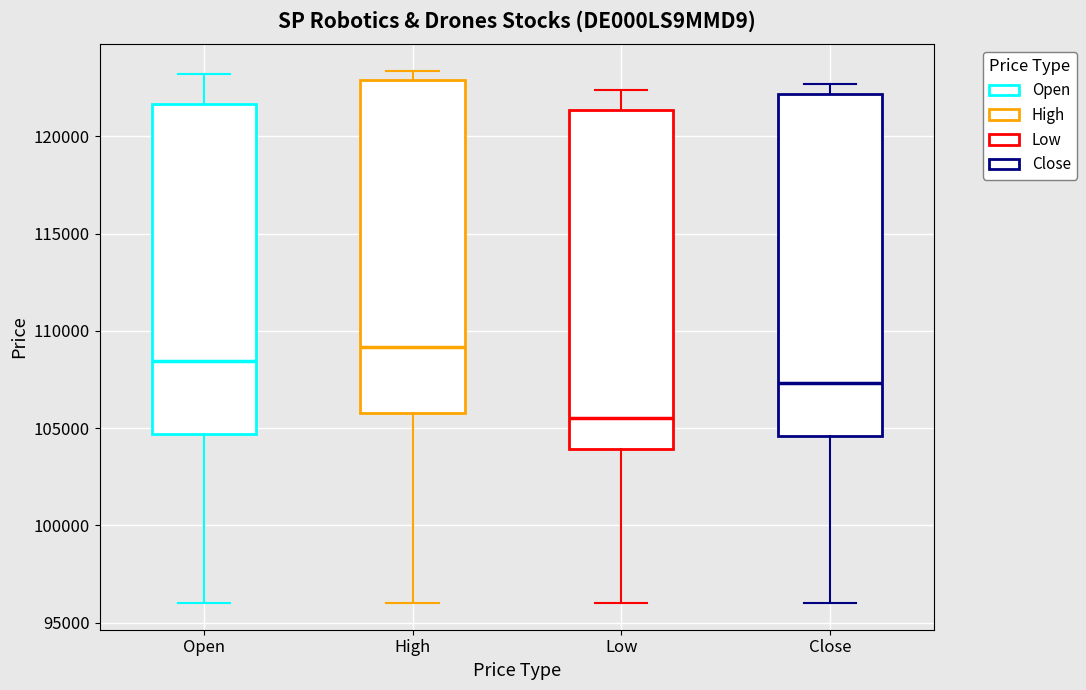

Which box's median line is the lowest?

Low